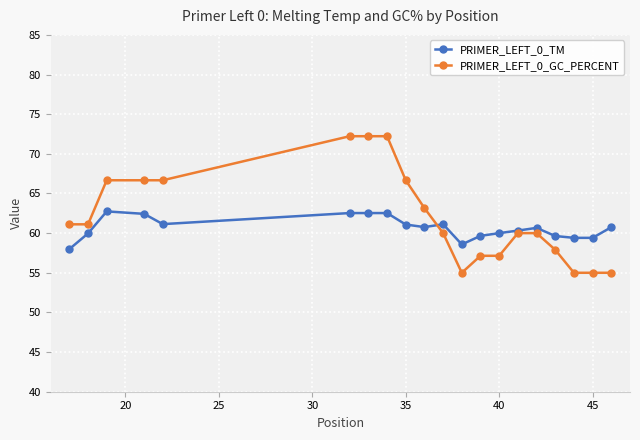

What is the value of the PRIMER_LEFT_0_TM point at the 13th from the left?

59.7